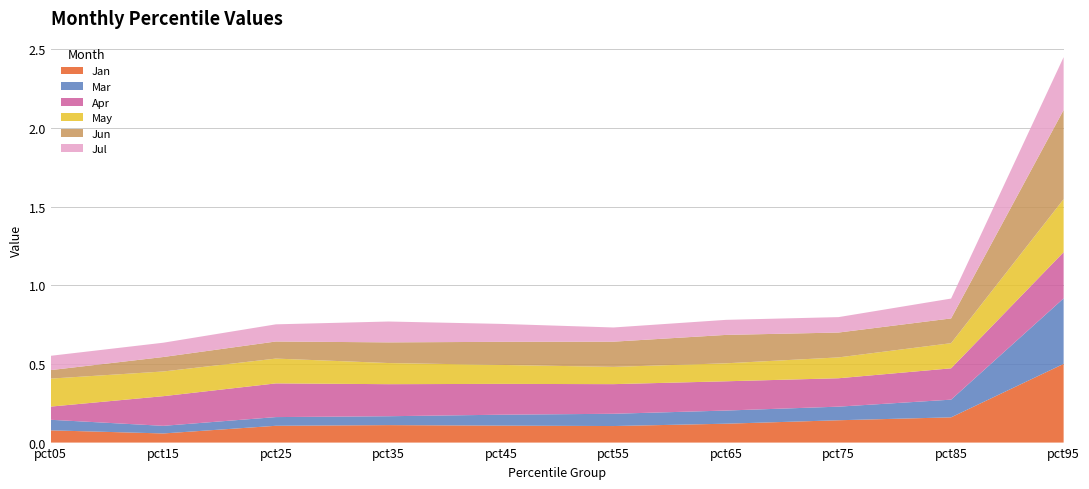

Reading right to left, transcribe all the data shown in this chart.

Jan: pct95=0.5	pct85=0.2	pct75=0.1	pct65=0.1	pct55=0.1	pct45=0.1	pct35=0.1	pct25=0.1	pct15=0.1	pct05=0.1
Mar: pct95=0.4	pct85=0.1	pct75=0.1	pct65=0.1	pct55=0.1	pct45=0.1	pct35=0.1	pct25=0.1	pct15=0.0	pct05=0.1
Apr: pct95=0.3	pct85=0.2	pct75=0.2	pct65=0.2	pct55=0.2	pct45=0.2	pct35=0.2	pct25=0.2	pct15=0.2	pct05=0.1
May: pct95=0.3	pct85=0.2	pct75=0.1	pct65=0.1	pct55=0.1	pct45=0.1	pct35=0.1	pct25=0.2	pct15=0.2	pct05=0.2
Jun: pct95=0.6	pct85=0.2	pct75=0.2	pct65=0.2	pct55=0.2	pct45=0.1	pct35=0.1	pct25=0.1	pct15=0.1	pct05=0.1
Jul: pct95=0.3	pct85=0.1	pct75=0.1	pct65=0.1	pct55=0.1	pct45=0.1	pct35=0.1	pct25=0.1	pct15=0.1	pct05=0.1